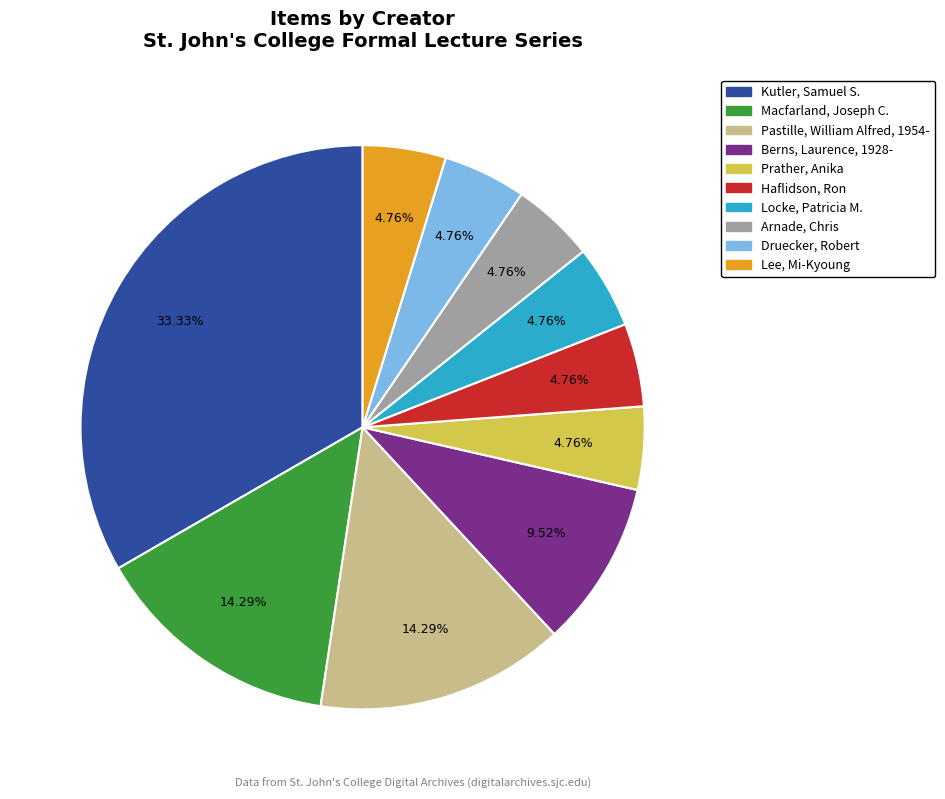

How many slices are in this pie chart?

10